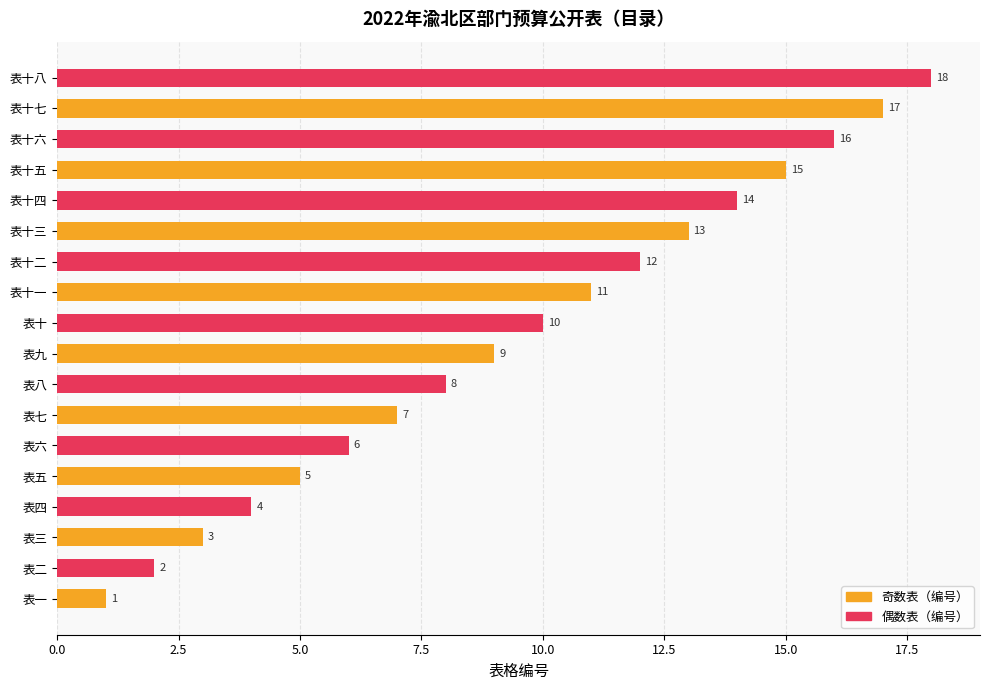

What is the change in value from 表三 to 表九?

+6